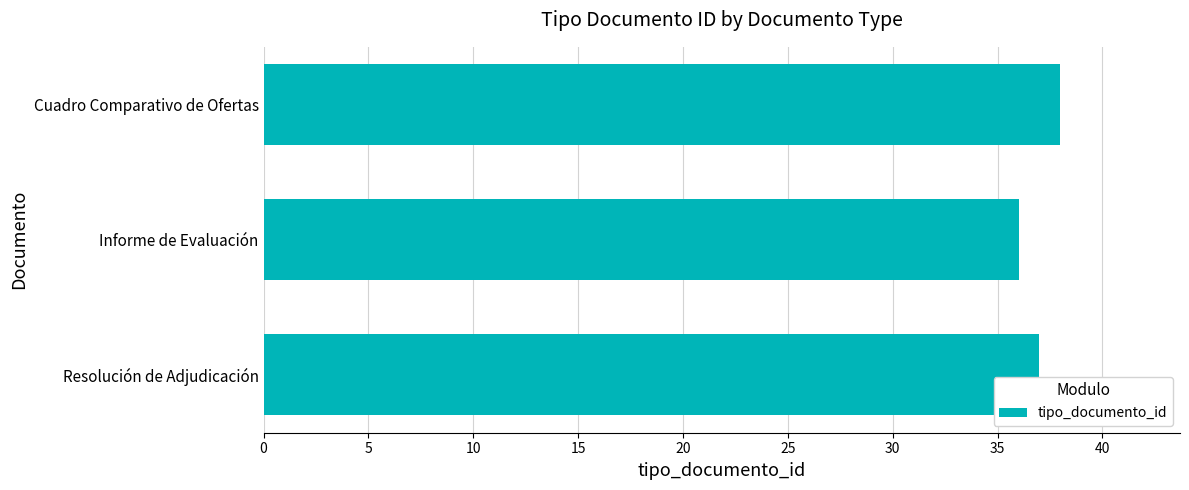

What is the difference between the maximum and minimum values?

2